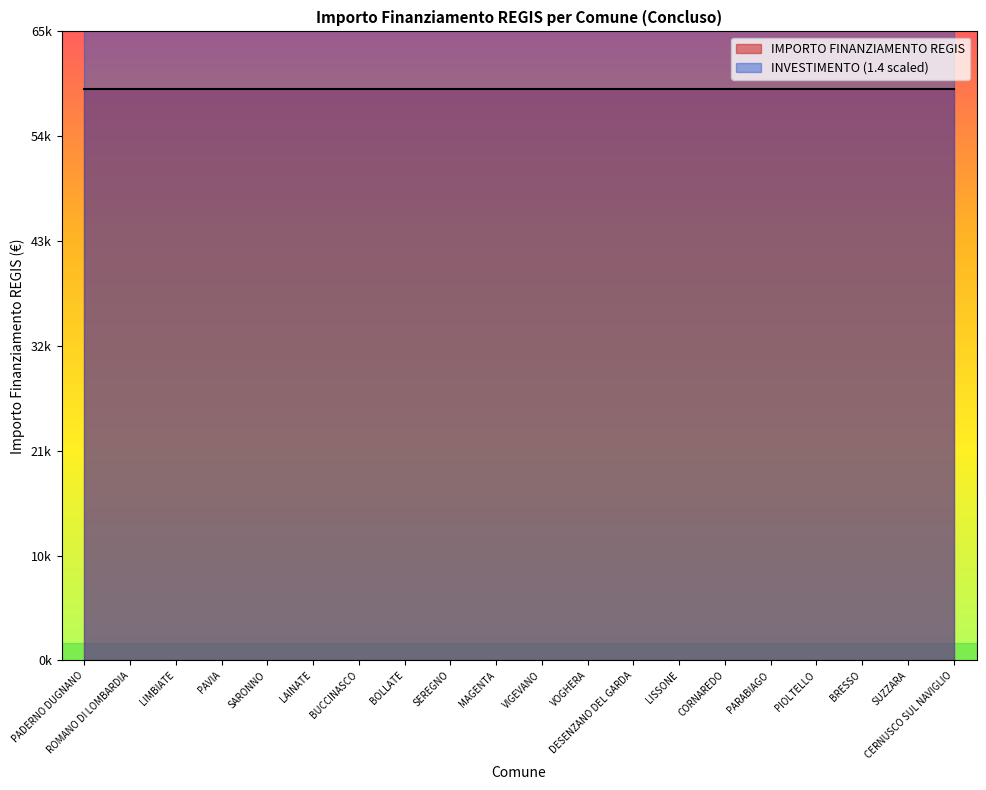

Is the value of Concluso at VIGEVANO greater than the value of Investimento_id at PARABIAGO?

Yes